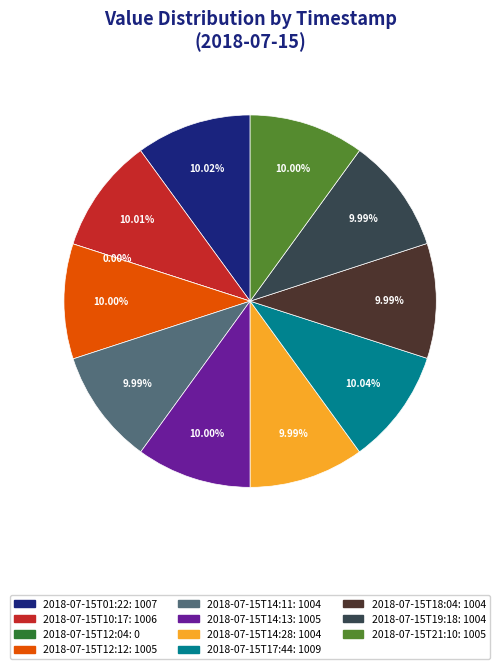

What is the change in value from 2018-07-15T12:04 to 2018-07-15T14:28?

+1004